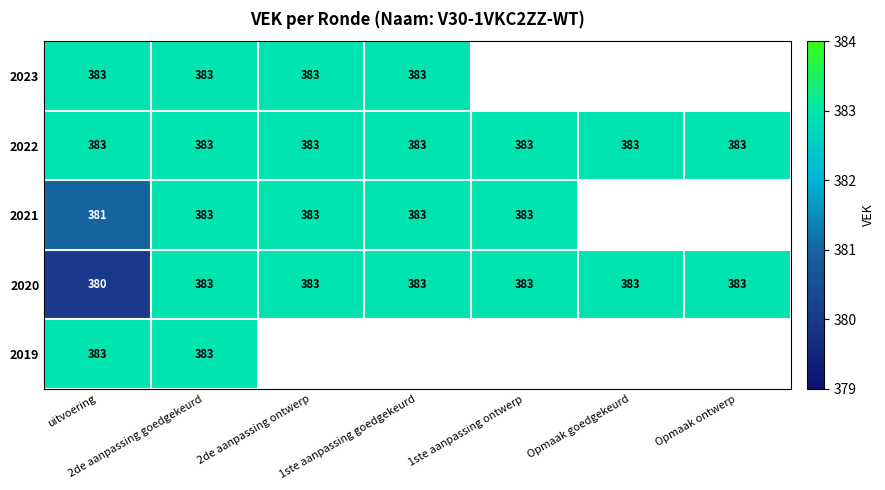

What is the highest value of the 2022 series?

383